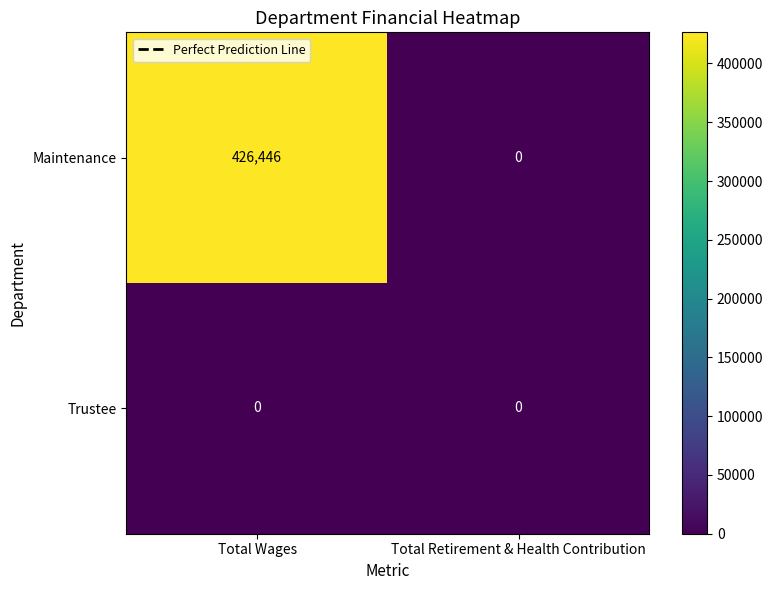

At how many categories does at least one series exceed 167436?

1